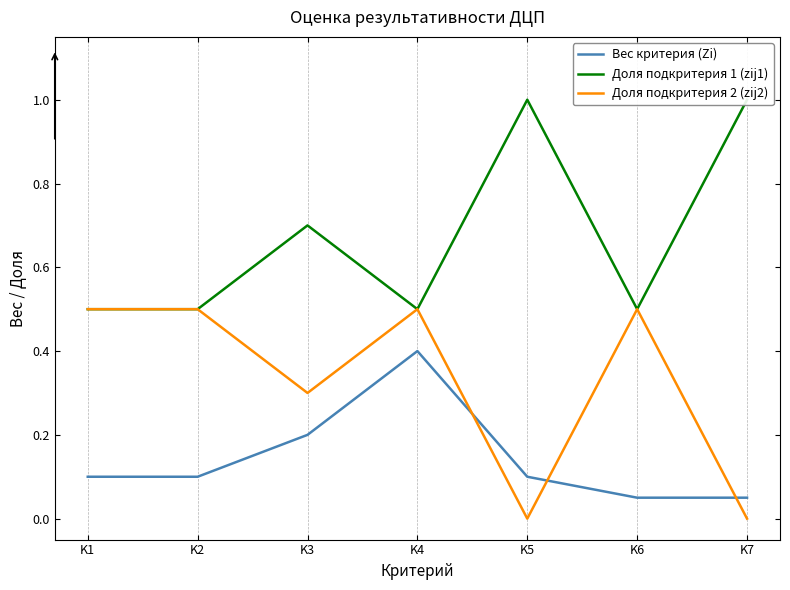

Rank the series by their maximum value, from highest to lowest.

Доля подкритерия 1 (zij1), Доля подкритерия 2 (zij2), Вес критерия (Zi)